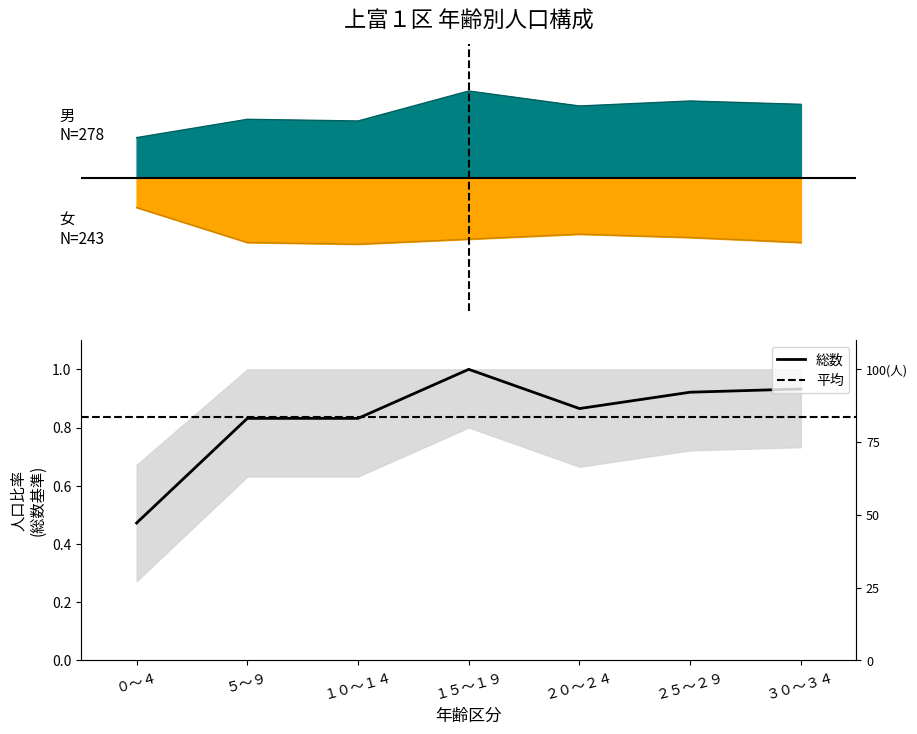

How many 男 values are between 0 and 1?

7